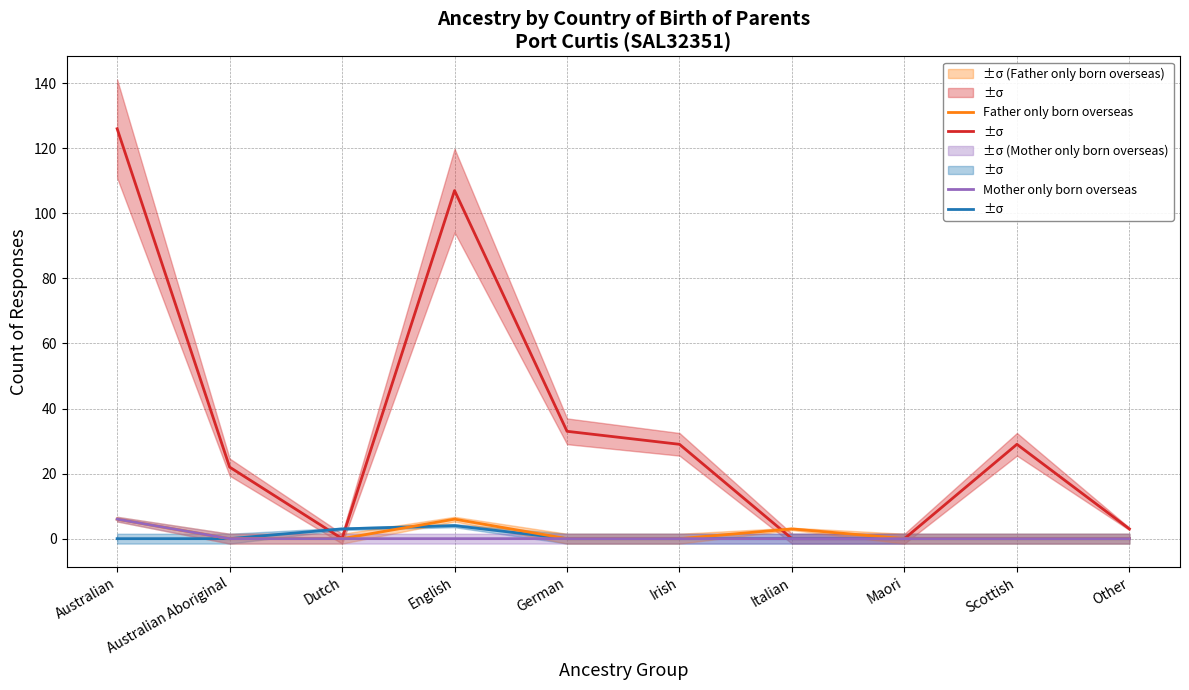

True or false: Both parents born overseas has a value of 3 at Australian Aboriginal.

False